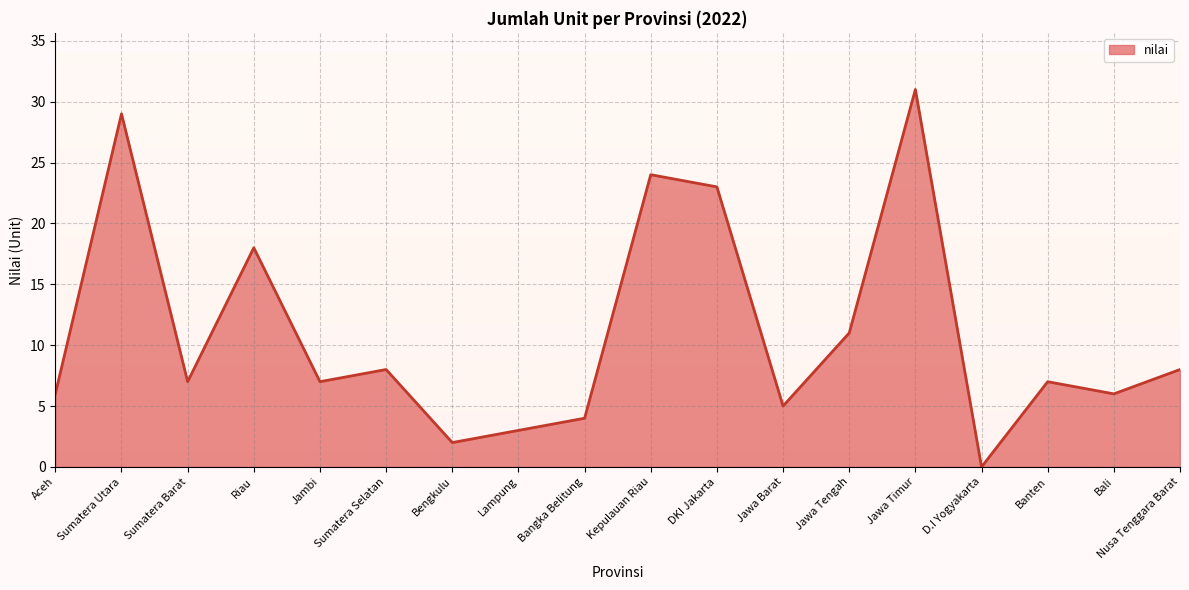

Which label corresponds to the largest value in the chart?

Jawa Timur